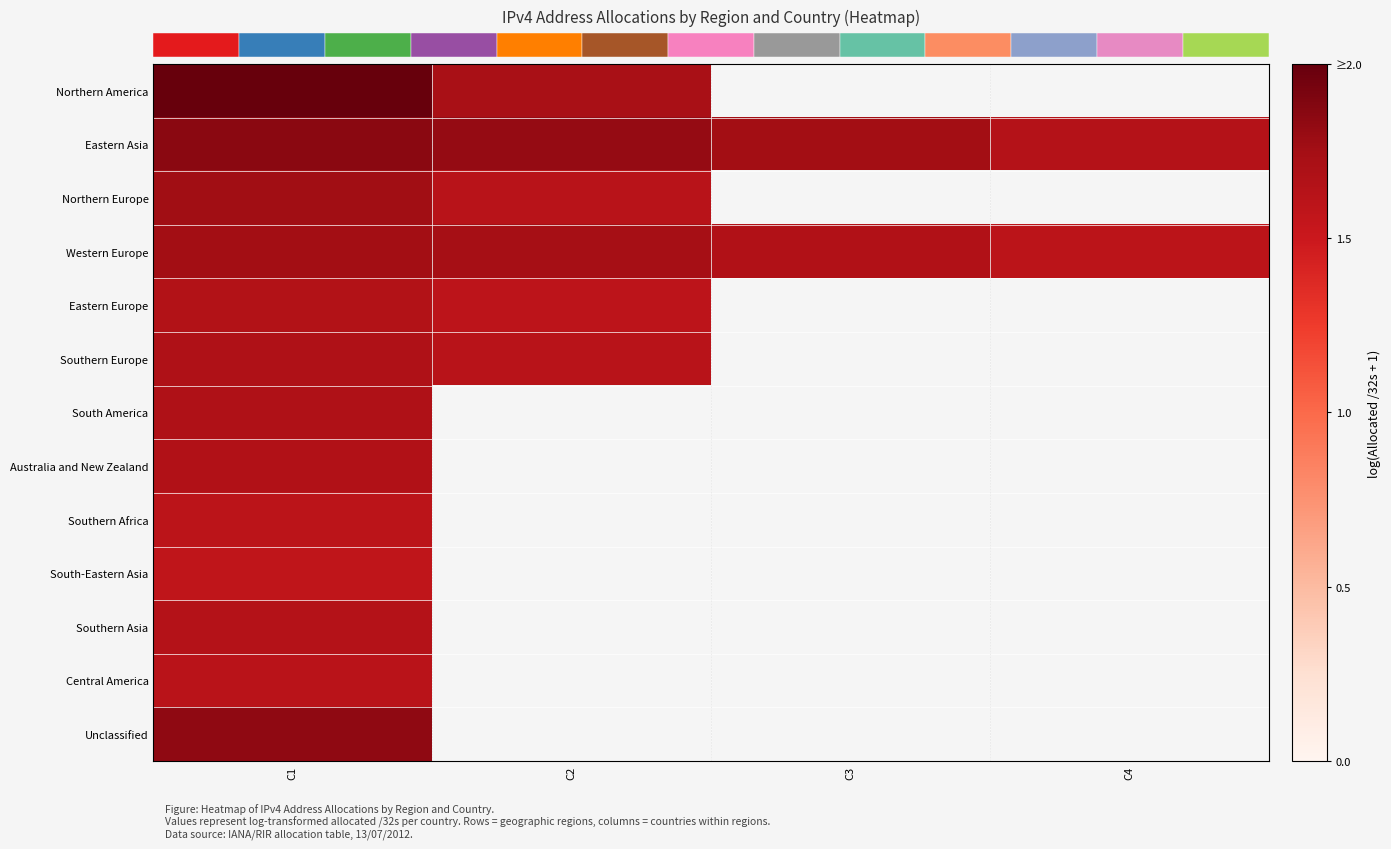

How many series are shown in this chart?

13